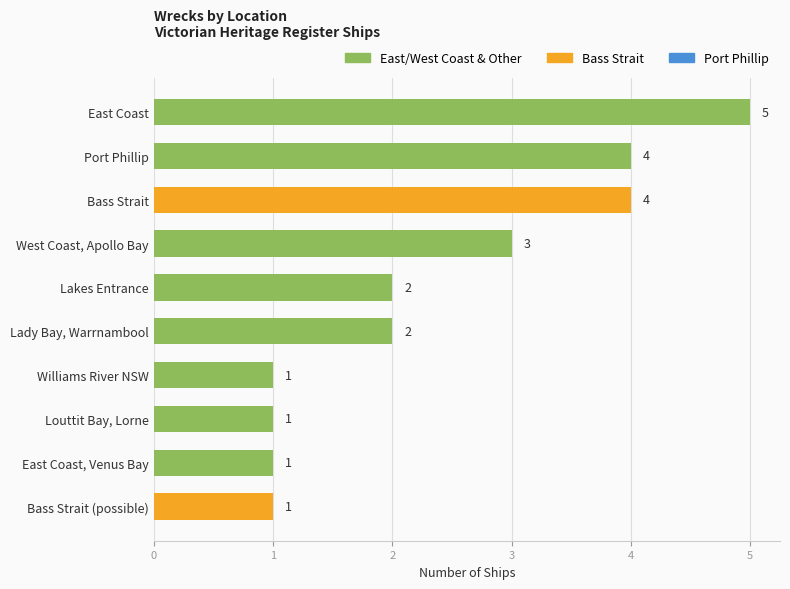

What is the value of the 1st bar from the top?

5